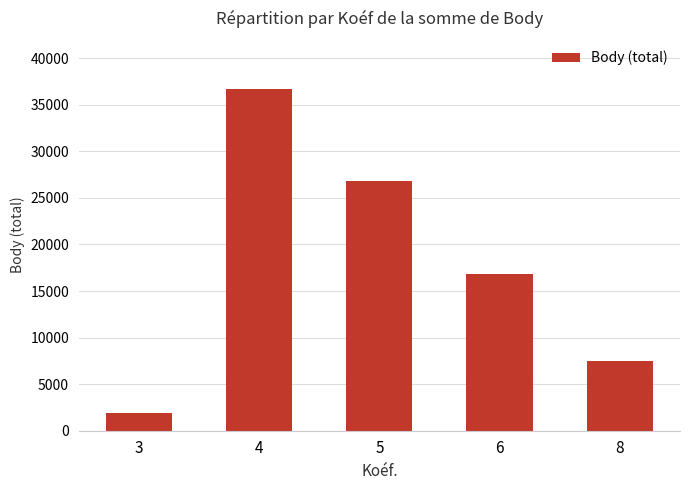

Count the values in the range 7445 to 26804.

3